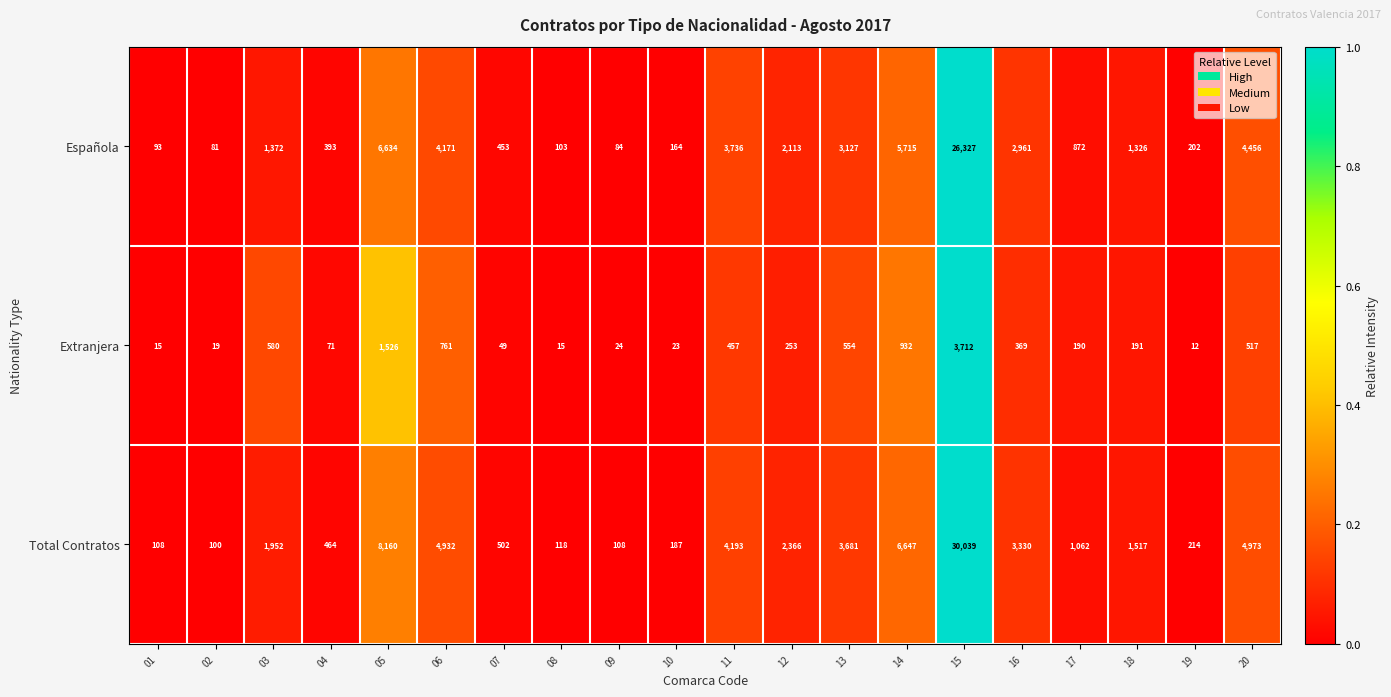

List the series in order of their peak value, lowest first.

Extranjera, Española, Total Contratos